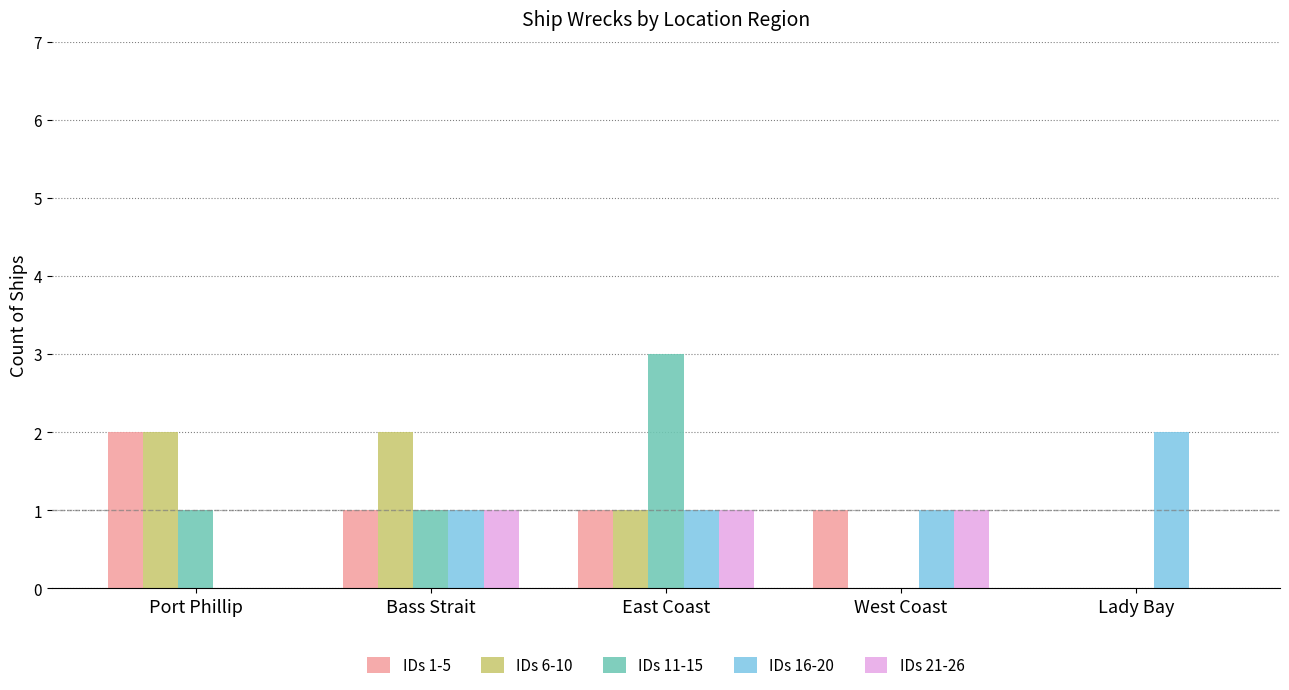

Are the bars horizontal?

No